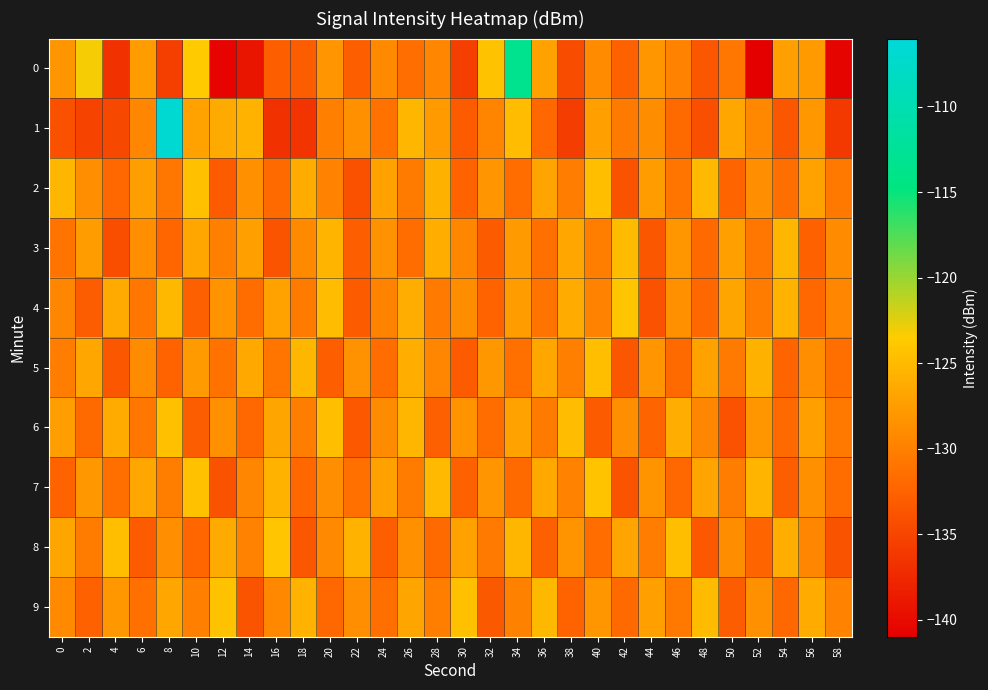

Reading right to left, transcribe all the data shown in this chart.

0: 58=-140.6	56=-127.8	54=-127.2	52=-140.9	50=-130.8	48=-133.6	46=-129.8	44=-128.1	42=-132.5	40=-129.0	38=-134.4	36=-127.0	34=-113.3	32=-124.4	30=-135.5	28=-129.5	26=-131.5	24=-129.1	22=-132.8	20=-128.2	18=-133.0	16=-132.7	14=-139.1	12=-140.6	10=-123.5	8=-135.5	6=-127.5	4=-136.7	2=-123.2	0=-128.2
1: 58=-136.1	56=-127.9	54=-133.6	52=-129.3	50=-126.7	48=-134.2	46=-131.8	44=-128.9	42=-130.5	40=-127.3	38=-135.7	36=-132.0	34=-124.8	32=-129.6	30=-133.1	28=-127.8	26=-125.4	24=-131.2	22=-128.5	20=-130.0	18=-136.4	16=-136.7	14=-125.7	12=-126.4	10=-127.0	8=-106.7	6=-129.5	4=-134.7	2=-135.1	0=-134.0
2: 58=-130.6	56=-127.0	54=-131.4	52=-128.8	50=-132.3	48=-125.1	46=-130.9	44=-127.5	42=-133.8	40=-124.7	38=-130.2	36=-126.9	34=-131.6	32=-128.2	30=-132.5	28=-125.8	26=-130.4	24=-127.1	22=-134.0	20=-129.7	18=-126.3	16=-131.9	14=-128.6	12=-133.2	10=-124.5	8=-130.8	6=-127.4	4=-132.1	2=-128.7	0=-125.3
3: 58=-129.0	56=-132.6	54=-125.3	52=-130.7	50=-127.2	48=-131.9	46=-128.1	44=-133.5	42=-124.9	40=-130.1	38=-126.7	36=-131.3	34=-127.8	32=-133.1	30=-129.4	28=-126.0	26=-131.7	24=-128.4	22=-132.8	20=-125.5	18=-129.1	16=-133.7	14=-127.3	12=-130.0	10=-126.6	8=-132.2	6=-128.8	4=-134.3	2=-127.5	0=-131.0
4: 58=-129.4	56=-132.1	54=-125.6	52=-130.3	50=-126.8	48=-132.0	46=-128.5	44=-133.9	42=-124.1	40=-129.7	38=-126.3	36=-131.0	34=-127.6	32=-132.4	30=-128.9	28=-130.5	26=-126.1	24=-129.8	22=-133.2	20=-124.8	18=-130.4	16=-127.0	14=-131.6	12=-128.3	10=-132.7	8=-125.2	6=-130.8	4=-126.4	2=-133.0	0=-129.5
5: 58=-131.4	56=-128.7	54=-132.3	52=-125.8	50=-130.5	48=-127.1	46=-131.8	44=-128.2	42=-133.6	40=-124.7	38=-130.0	36=-126.6	34=-131.3	32=-127.9	30=-133.2	28=-129.5	26=-126.0	24=-131.7	22=-128.4	20=-132.8	18=-125.3	16=-130.9	14=-126.5	12=-131.1	10=-127.8	8=-132.4	6=-129.0	4=-133.5	2=-126.7	0=-130.2
6: 58=-130.6	56=-127.2	54=-131.8	52=-128.1	50=-133.9	48=-129.5	46=-126.1	44=-132.3	42=-128.8	40=-133.2	38=-124.8	36=-130.4	34=-127.0	32=-131.6	30=-128.3	28=-132.7	26=-125.4	24=-129.0	22=-133.4	20=-124.6	18=-130.2	16=-126.8	14=-132.1	12=-128.6	10=-133.0	8=-124.5	6=-130.7	4=-126.3	2=-131.9	0=-127.4
7: 58=-131.7	56=-128.5	54=-132.9	52=-125.5	50=-130.2	48=-126.9	46=-132.0	44=-128.3	42=-133.7	40=-124.2	38=-129.8	36=-126.5	34=-131.9	32=-128.2	30=-132.6	28=-125.1	26=-130.3	24=-127.0	22=-131.3	20=-128.8	18=-132.1	16=-125.7	14=-129.4	12=-133.8	10=-124.4	8=-130.1	6=-126.7	4=-131.4	2=-128.0	0=-132.5
8: 58=-133.8	56=-129.4	54=-126.0	52=-132.3	50=-128.9	48=-133.4	46=-124.7	44=-130.2	42=-126.9	40=-131.6	38=-128.3	36=-132.7	34=-125.3	32=-130.5	30=-127.1	28=-131.8	26=-128.5	24=-132.9	22=-125.6	20=-129.2	18=-133.5	16=-124.1	14=-129.8	12=-126.4	10=-132.2	8=-128.7	6=-133.1	4=-124.6	2=-130.3	0=-126.8
9: 58=-129.7	56=-126.3	54=-132.1	52=-128.6	50=-133.0	48=-124.9	46=-130.6	44=-127.2	42=-131.8	40=-128.1	38=-132.5	36=-125.2	34=-129.9	32=-133.3	30=-124.5	28=-130.1	26=-126.8	24=-131.4	22=-128.7	20=-132.0	18=-125.7	16=-129.3	14=-133.7	12=-124.3	10=-130.0	8=-126.6	6=-131.3	4=-127.9	2=-132.6	0=-129.1